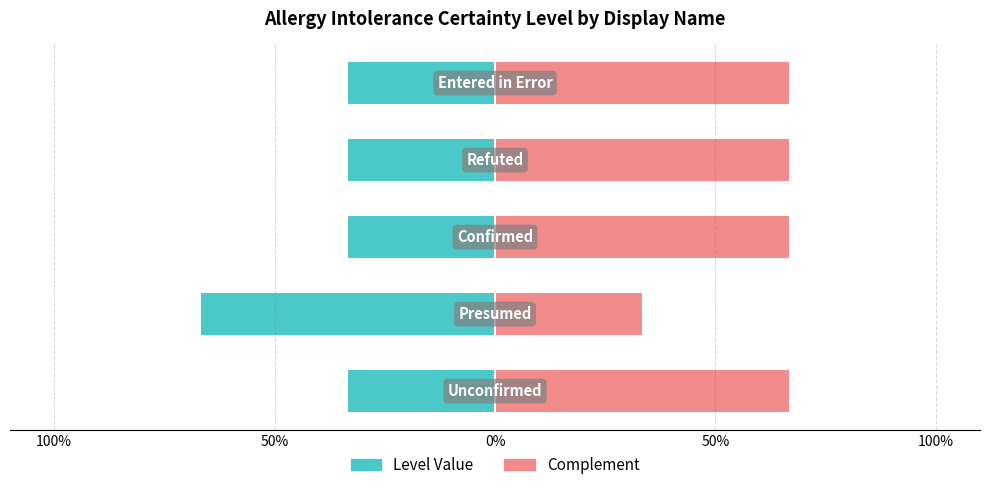

The Complement series shows 33.3 at 50%. True or false?

True